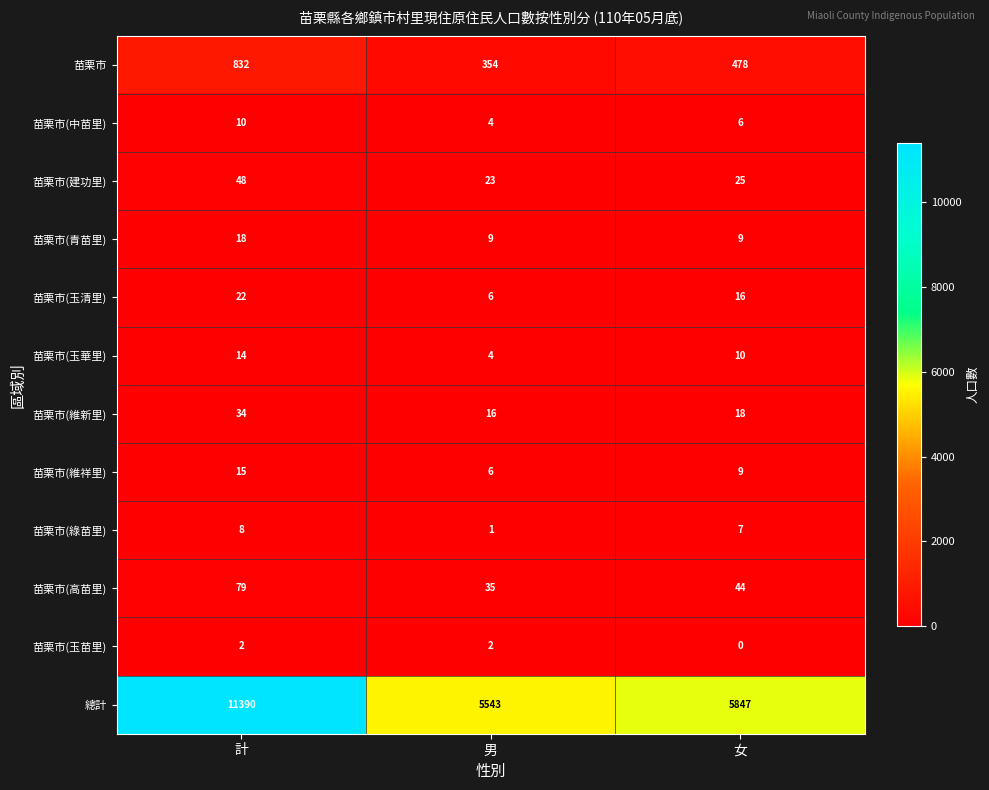

True or false: 苗栗市(綠苗里) has a value of 7 at 女.

True